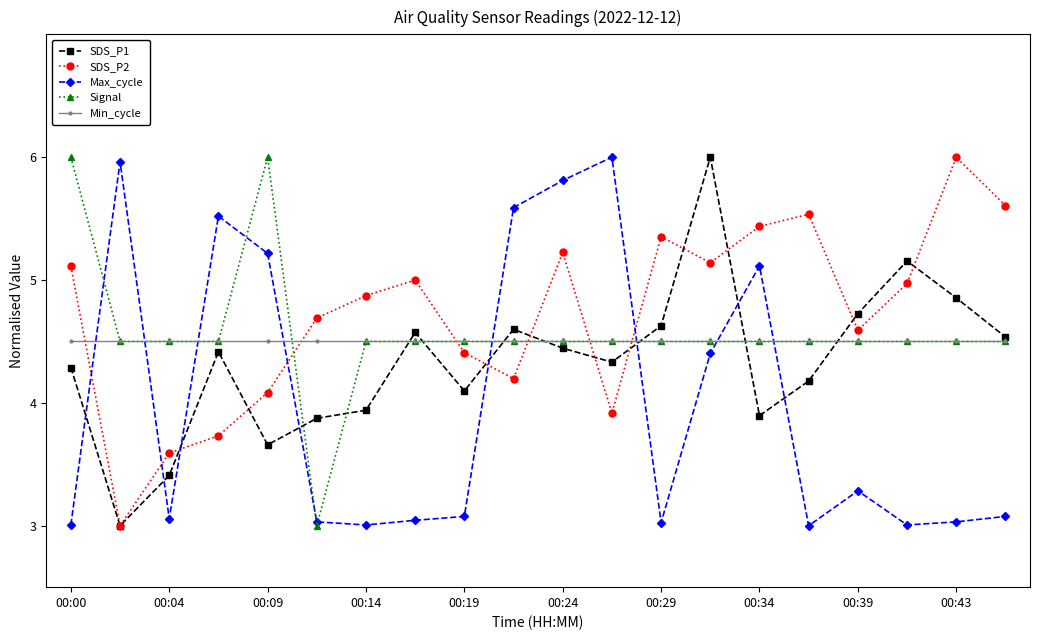

Is this an area chart (filled region under the line)?

No